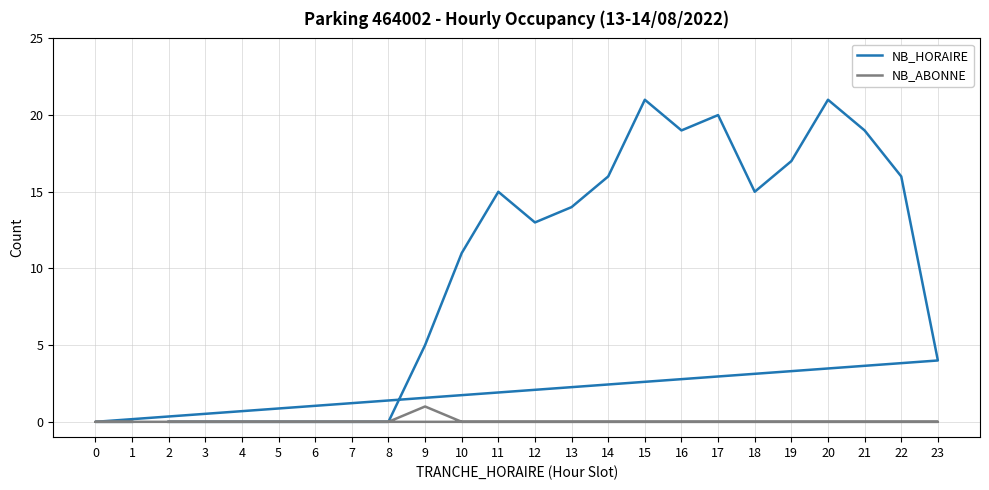

List the labels in order of NB_HORAIRE value, smallest first.

2, 3, 4, 5, 6, 7, 8, 0, 1, 23, 9, 10, 12, 13, 11, 18, 14, 22, 19, 16, 21, 17, 15, 20